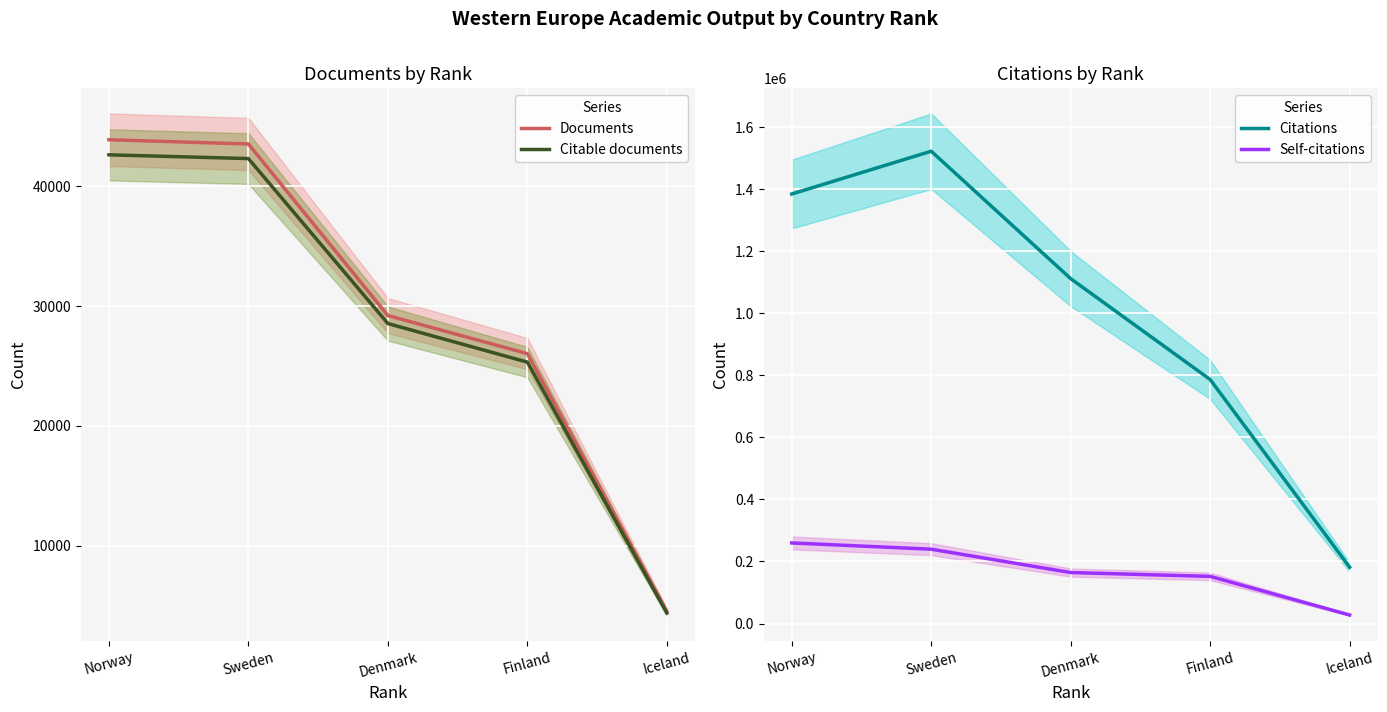

Which series changed the most between Norway and Denmark?

Citations